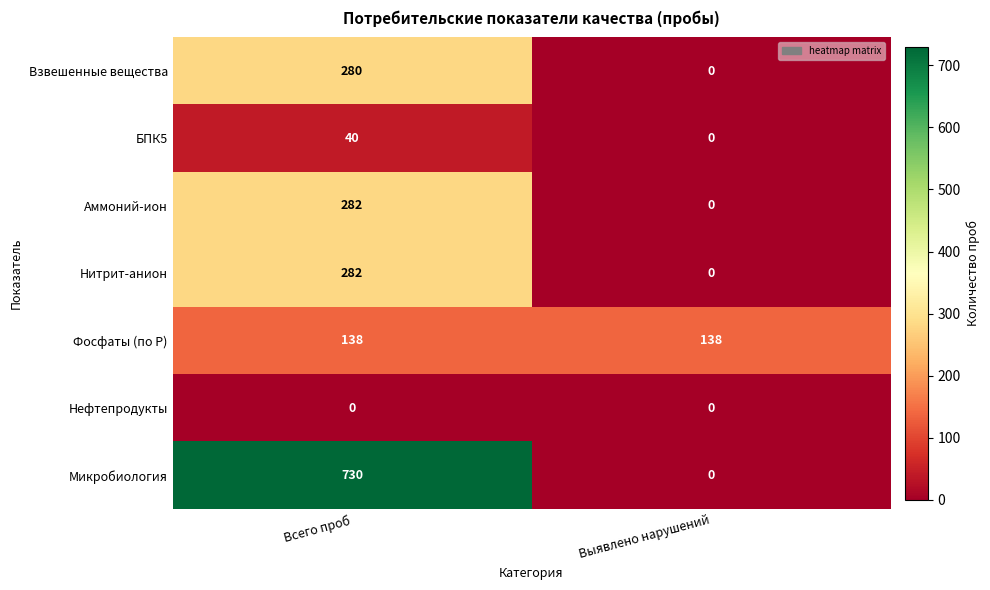

What is the greatest value displayed?

730